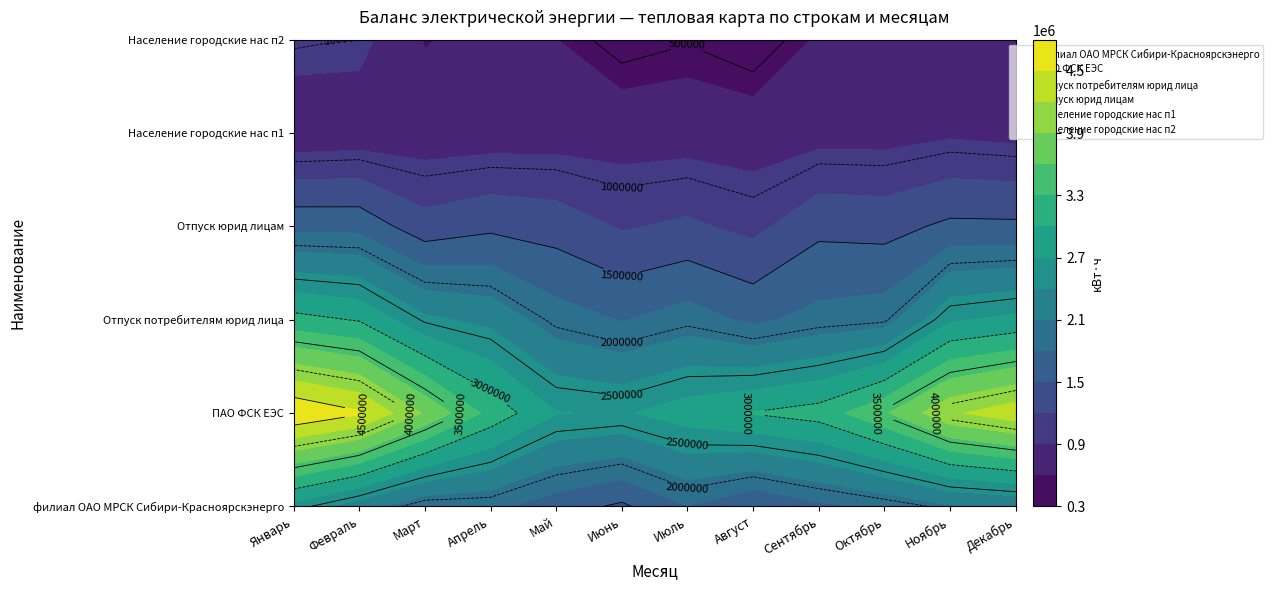

Is the value of Население городские нас п1 at Июнь greater than the value of Отпуск юрид лицам at Апрель?

No